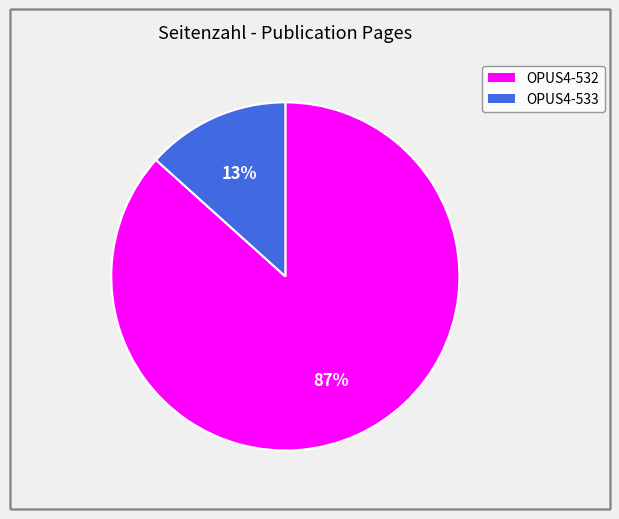

Does OPUS4-532 represent more than half of the total?

Yes